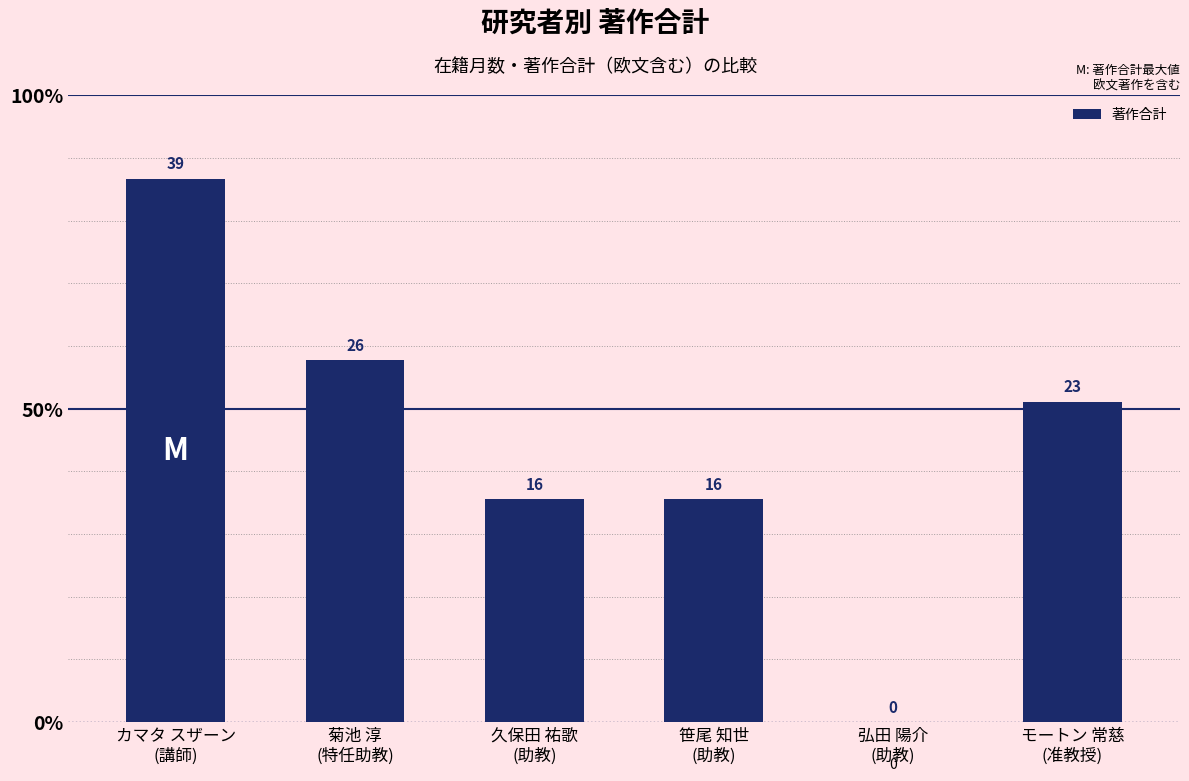

Which has a higher value, カマタ スザーン
(講師) or 笹尾 知世
(助教)?

カマタ スザーン
(講師)